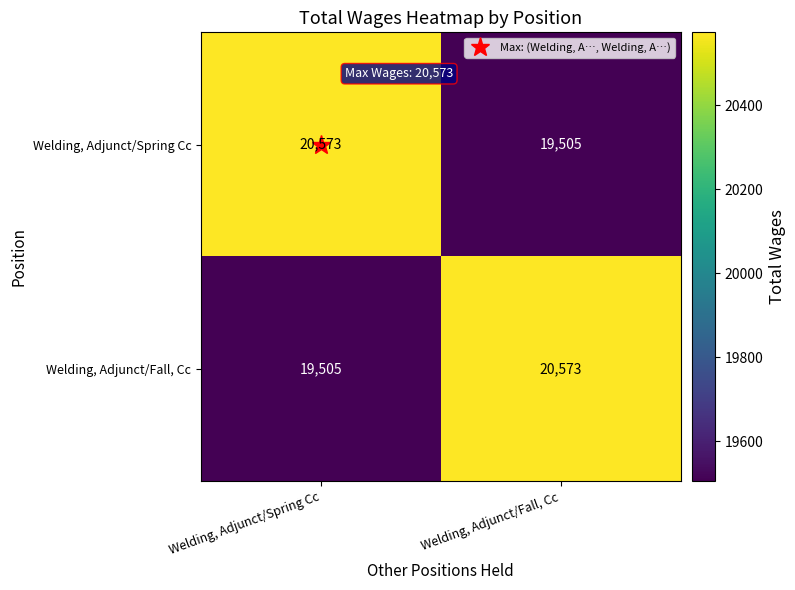

Where is Welding, Adjunct/Fall, Cc nearest to the value 20039?

Welding, Adjunct/Spring Cc